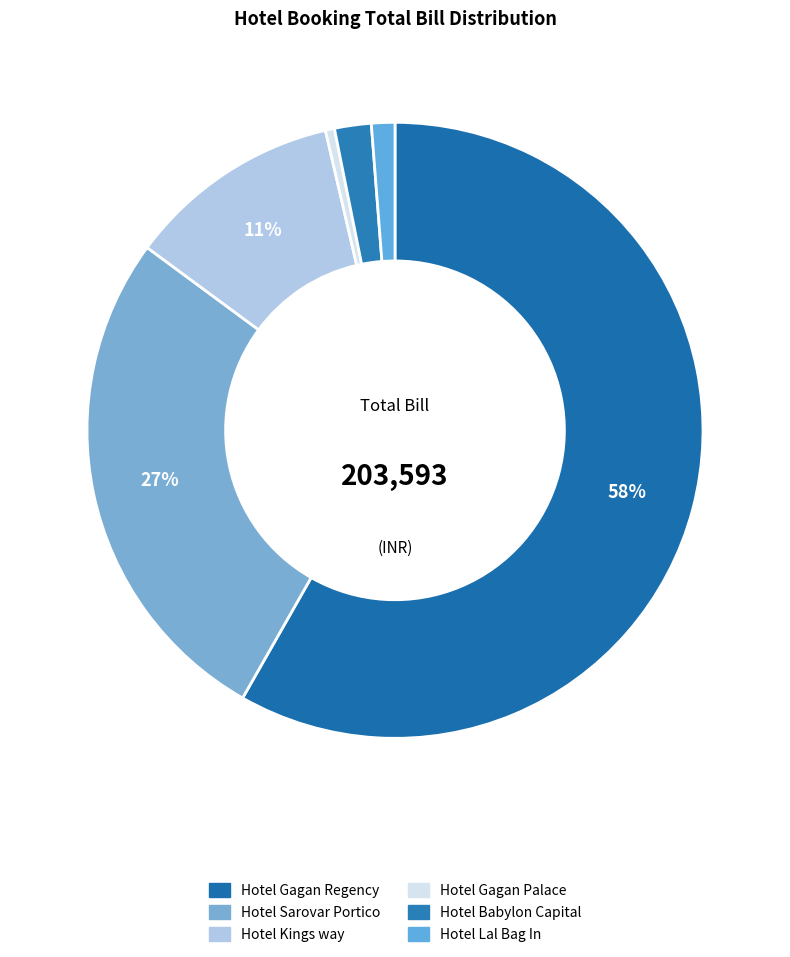

How much of the chart is everything except Hotel Lal Bag In?

98.8%